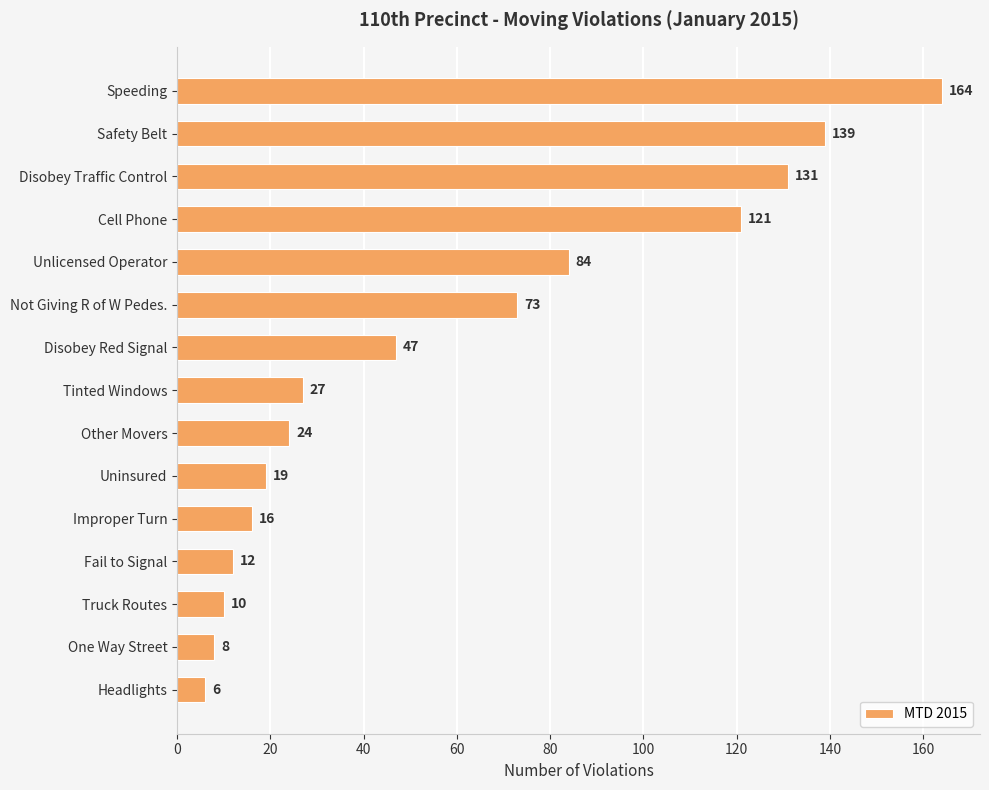

The value at Speeding is 41. True or false?

False